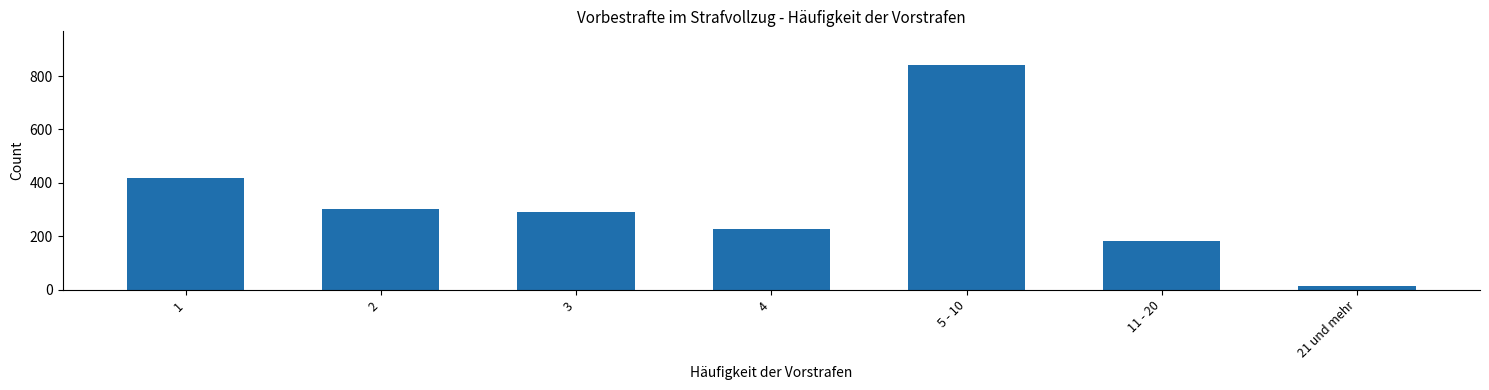

How many data points are less than 292?

3